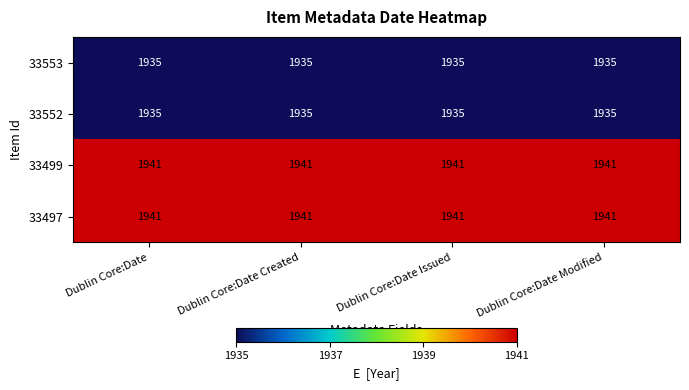

What is the average value of the 33553 series?

1935